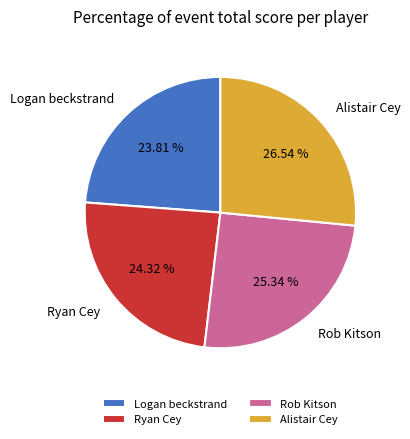

The Alistair Cey slice represents 27% of the pie. True or false?

True